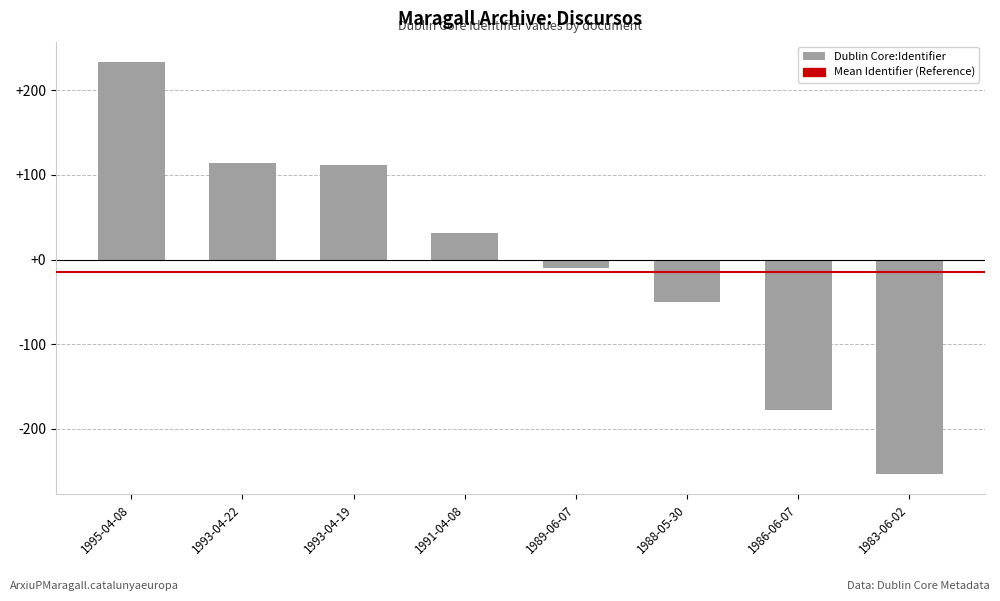

Does the chart contain any negative values?

Yes